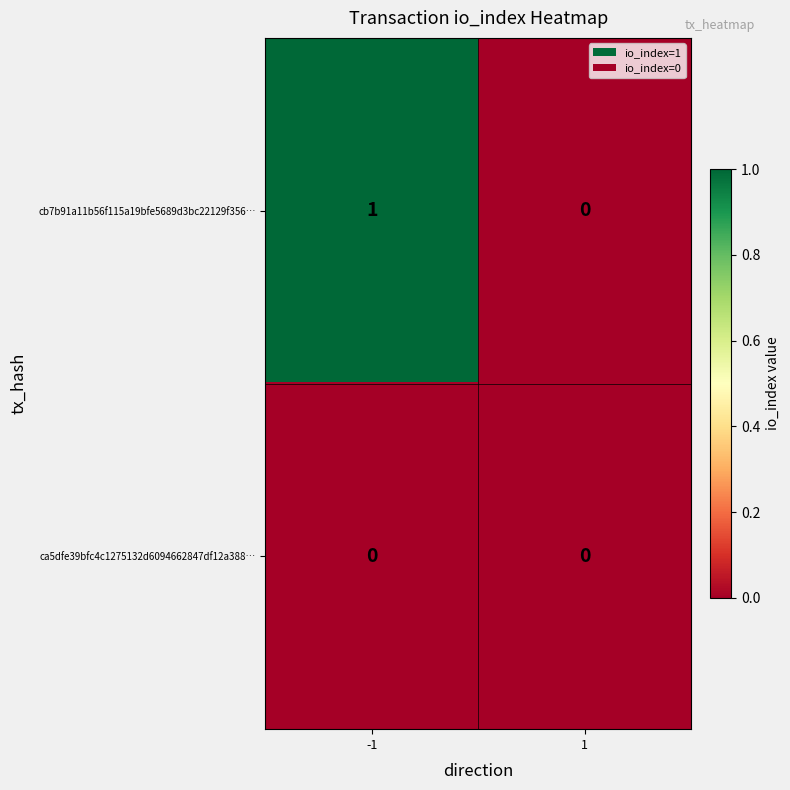

The cb7b91a11b56f115a19bfe5689d3bc22129f356… series shows 1 at -1. True or false?

True